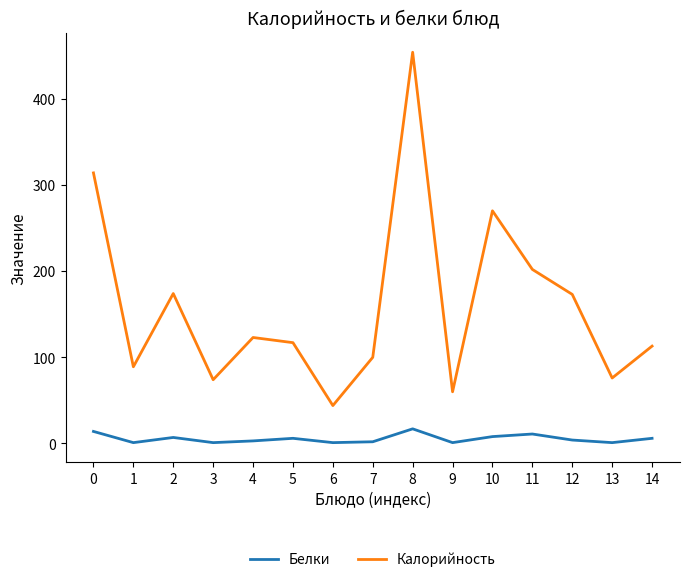

Which series has the widest spread of values?

Калорийность